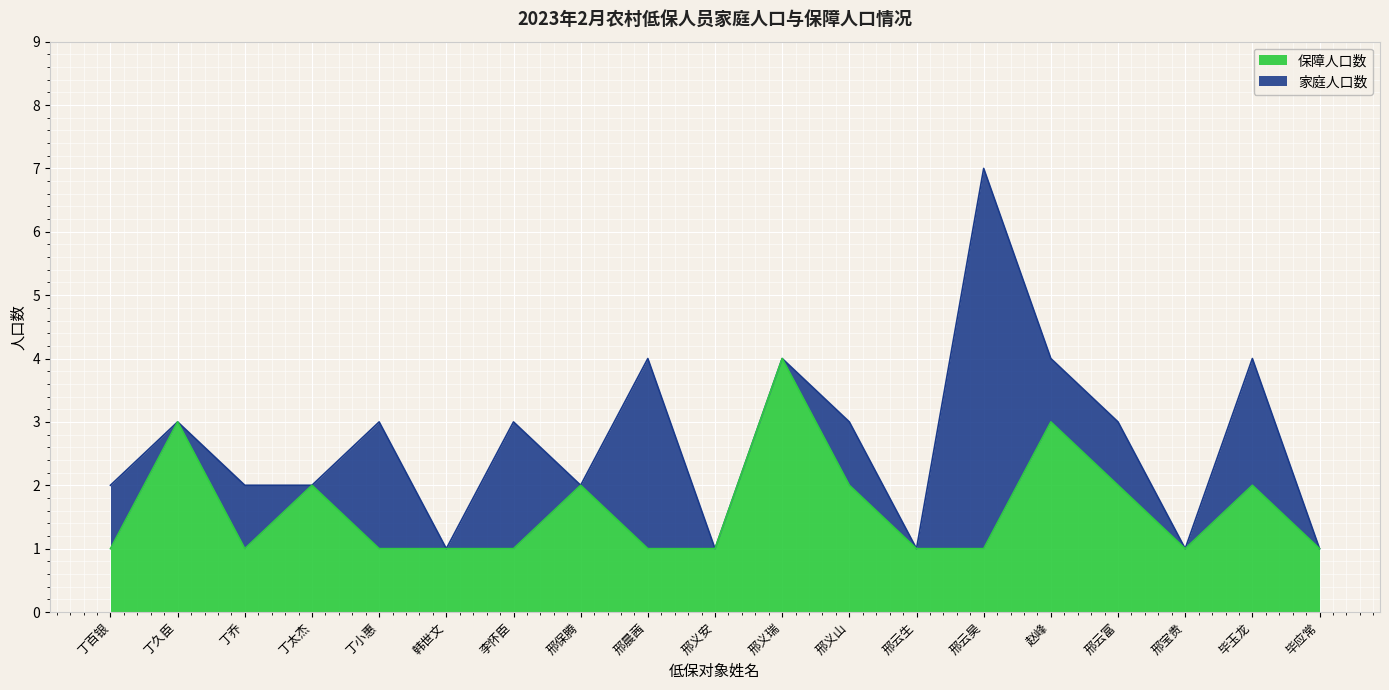

What is the minimum value for 家庭人口数?

1